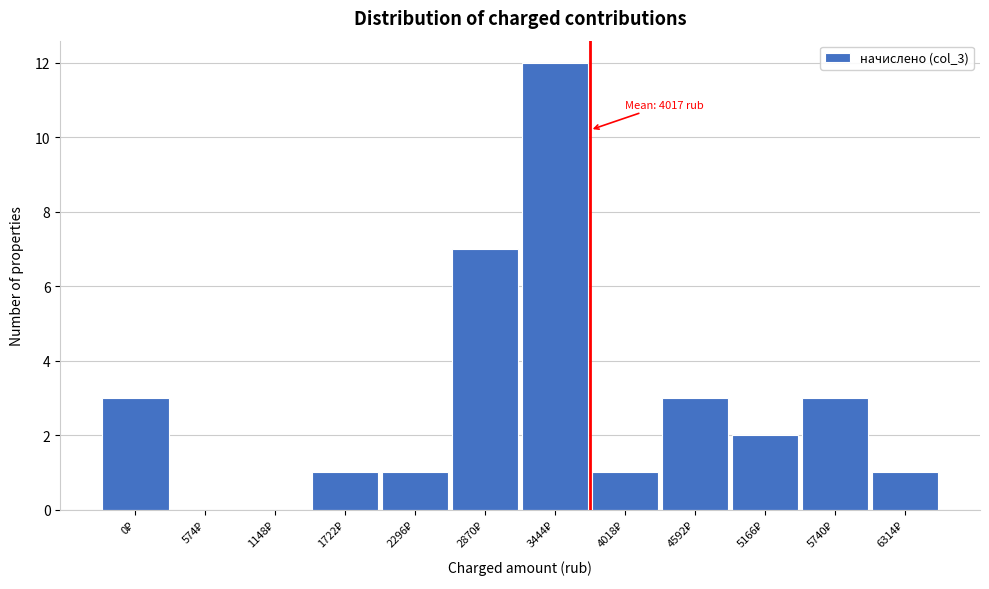

What is the maximum value shown in the chart?

12